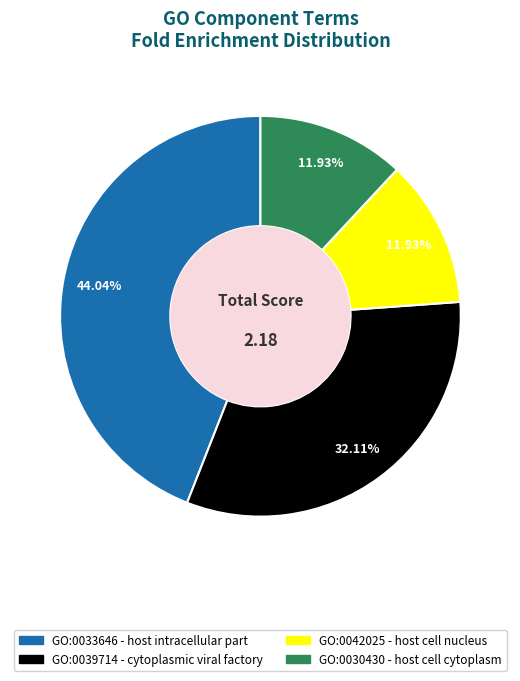

What portion of the pie excludes GO:0042025?

88.1%